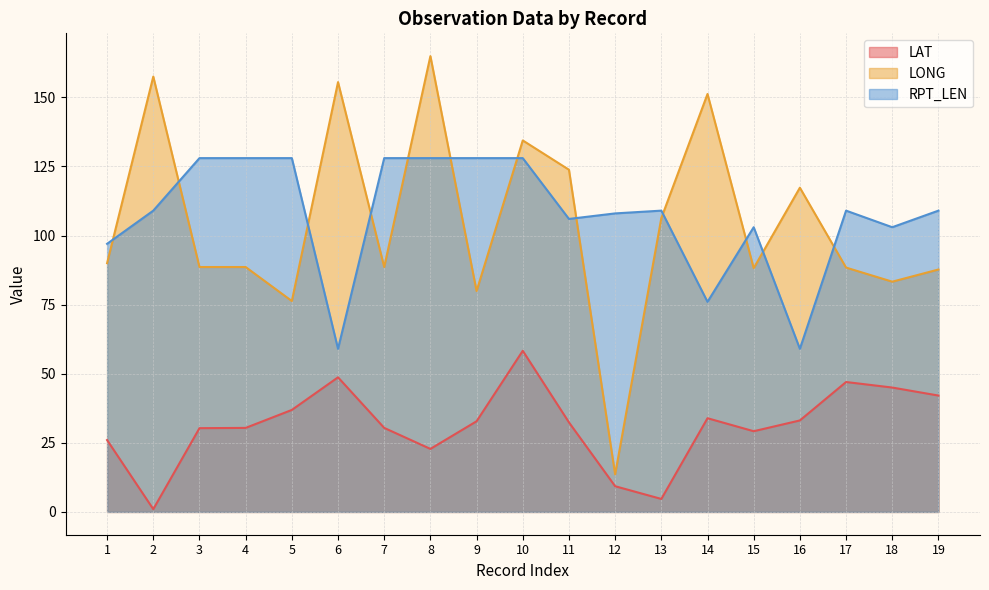

Reading left to right, extract all data points from this chart.

LAT: 26.0	1.0	30.3	30.4	36.9	48.7	30.4	22.8	32.8	58.3	32.4	9.3	4.7	33.9	29.2	33.1	47.0	45.0	42.1
LONG: 90.0	157.5	88.6	88.6	76.3	155.5	88.6	164.9	79.9	134.4	123.8	13.6	106.3	151.2	88.2	117.3	88.4	83.3	87.7
RPT_LEN: 97.0	109.0	128.0	128.0	128.0	59.0	128.0	128.0	128.0	128.0	106.0	108.0	109.0	76.0	103.0	59.0	109.0	103.0	109.0